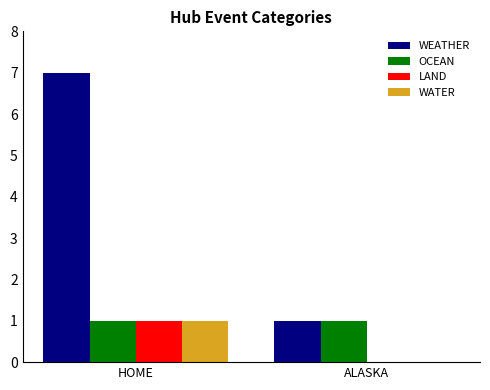

What are all the series names shown in the legend?

WEATHER, OCEAN, LAND, WATER